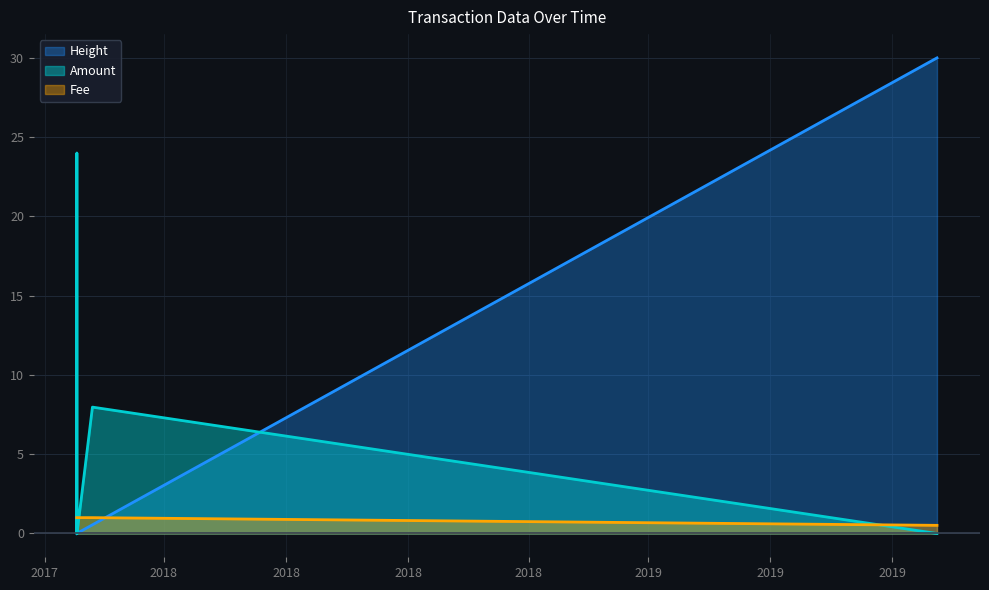

Reading right to left, list all the values displayed in this chart.

Height: 2019-10-04 14:30:44=30.0	2018-01-06 01:48:45=0.5	2017-12-25 10:47:04=0.0	2017-12-25 10:26:54=0.0	2017-12-25 08:54:40=0.0	2017-12-25 08:17:38=0.0	2017-12-25 07:47:18=0.0	2017-12-25 05:49:00=0.0
Amount: 2019-10-04 14:30:44=0.0	2018-01-06 01:48:45=8.0	2017-12-25 10:47:04=0.0	2017-12-25 10:26:54=0.0	2017-12-25 08:54:40=0.0	2017-12-25 08:17:38=24.0	2017-12-25 07:47:18=0.0	2017-12-25 05:49:00=1.0
Fee: 2019-10-04 14:30:44=0.5	2018-01-06 01:48:45=1.0	2017-12-25 10:47:04=1.0	2017-12-25 10:26:54=1.0	2017-12-25 08:54:40=1.0	2017-12-25 08:17:38=1.0	2017-12-25 07:47:18=1.0	2017-12-25 05:49:00=1.0